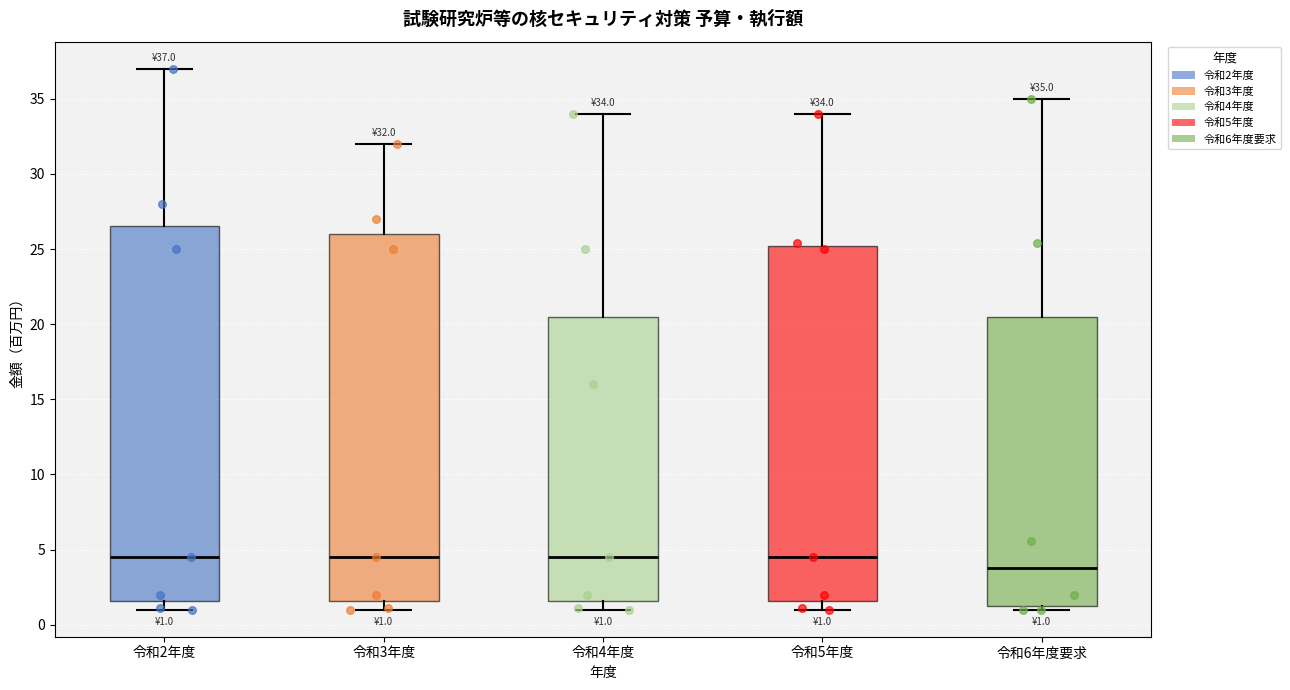

Which box has the lowest median line?

令和6年度要求